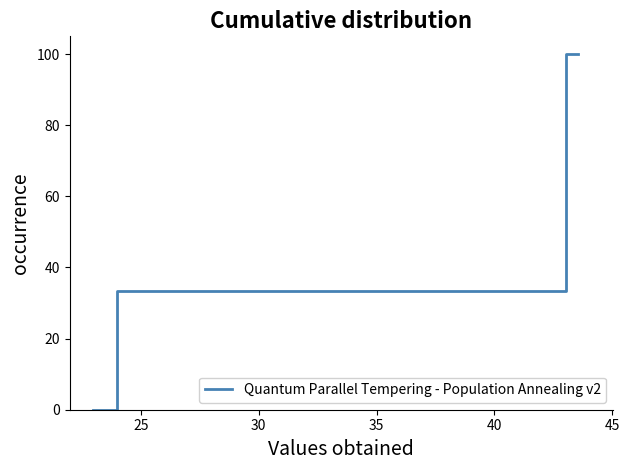

How many values are above zero?

4